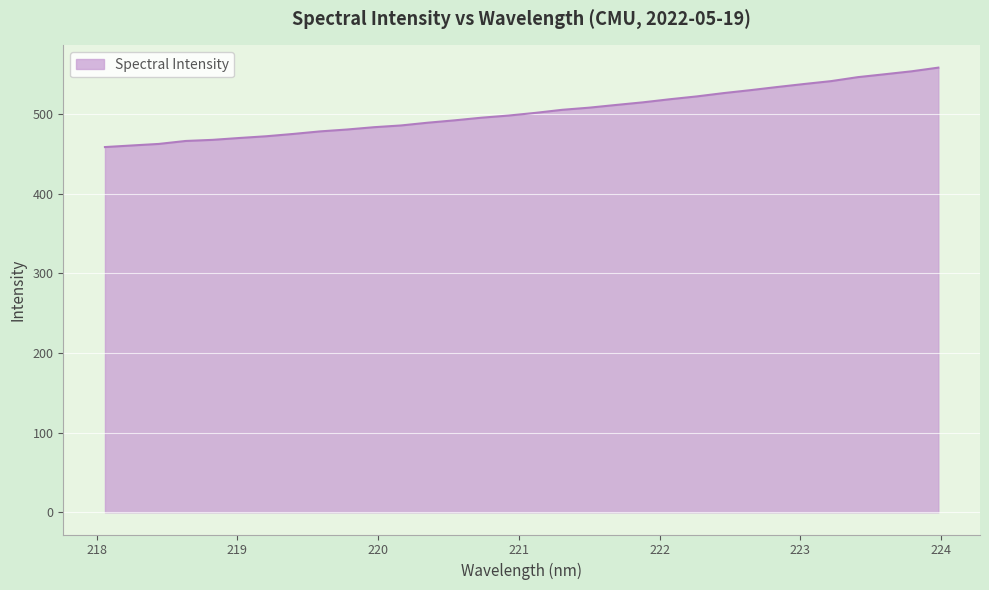

What is the difference between the maximum and minimum values?

99.8